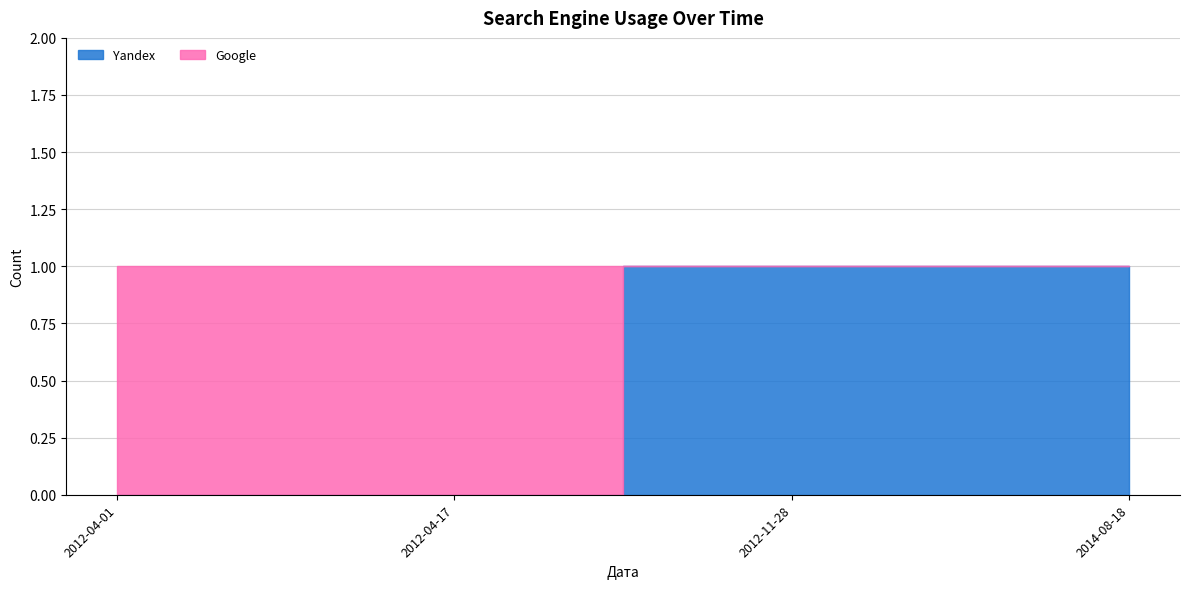

True or false: Yandex has more than 1 interior local peaks.

False